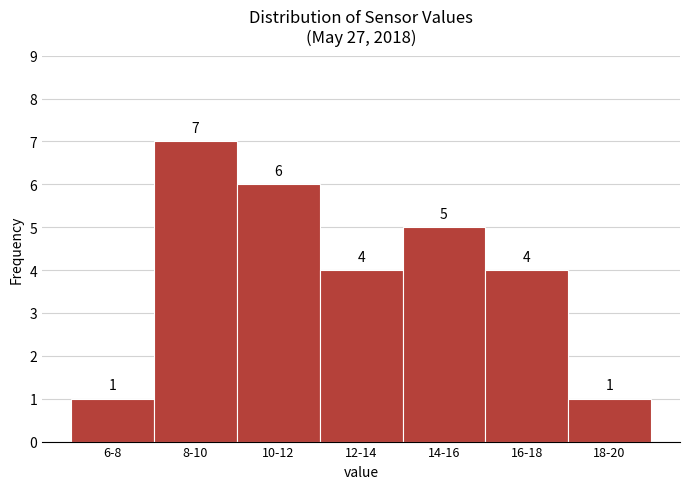

Reading left to right, what are all the values shown in this chart?

1	7	6	4	5	4	1